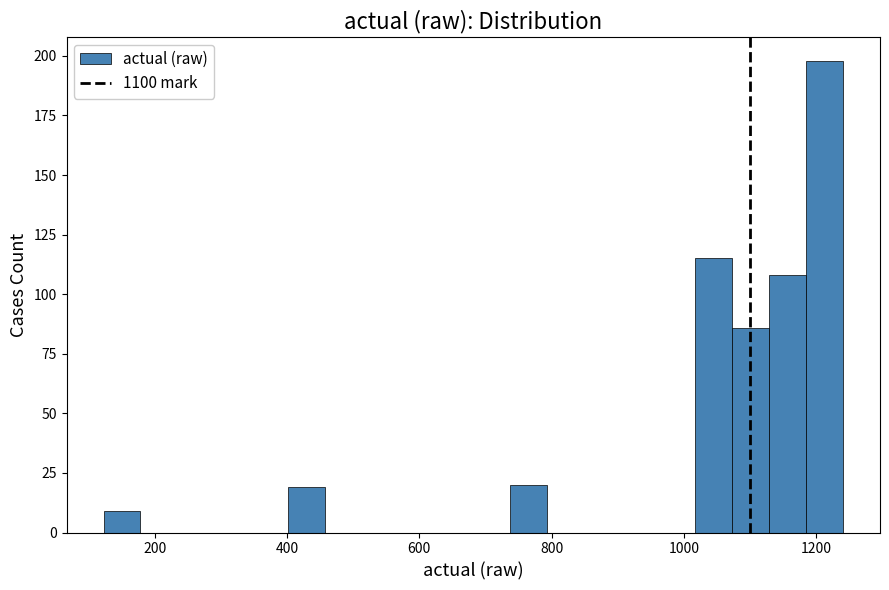

Around what value on the x-axis is the tallest bar? Give the approximate position of its centre, as read against the axis.

1220